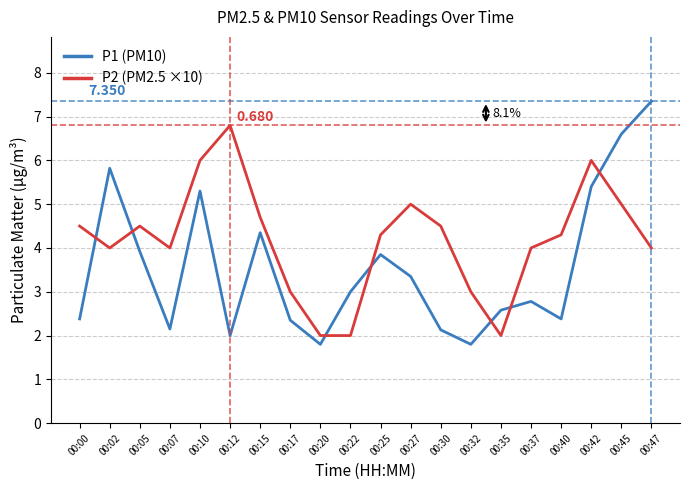

At 00:45, list the series in order from largest to smallest.

P1 (PM10), P2 (PM2.5 ×10)